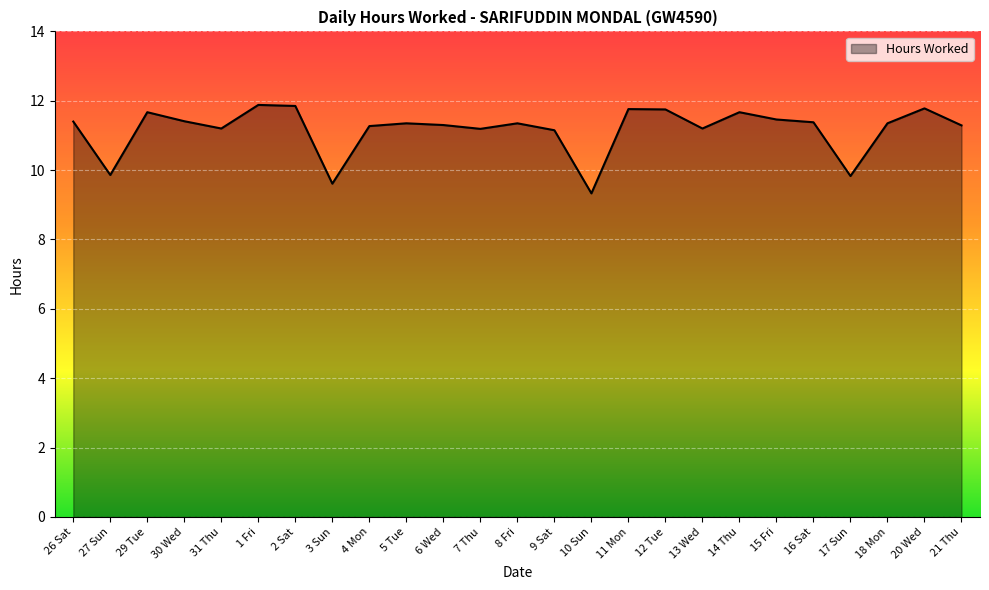

Is it true that the value at 13 Wed is 3.3?

False